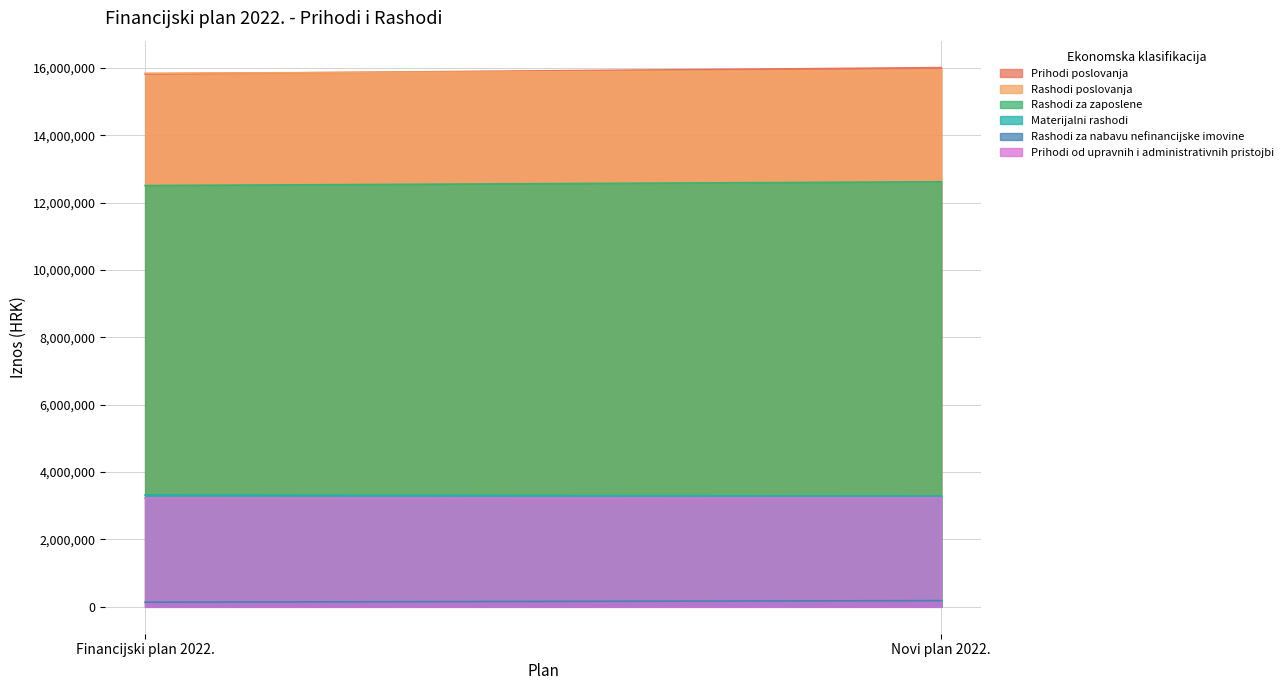

How many lines are shown in the chart?

6